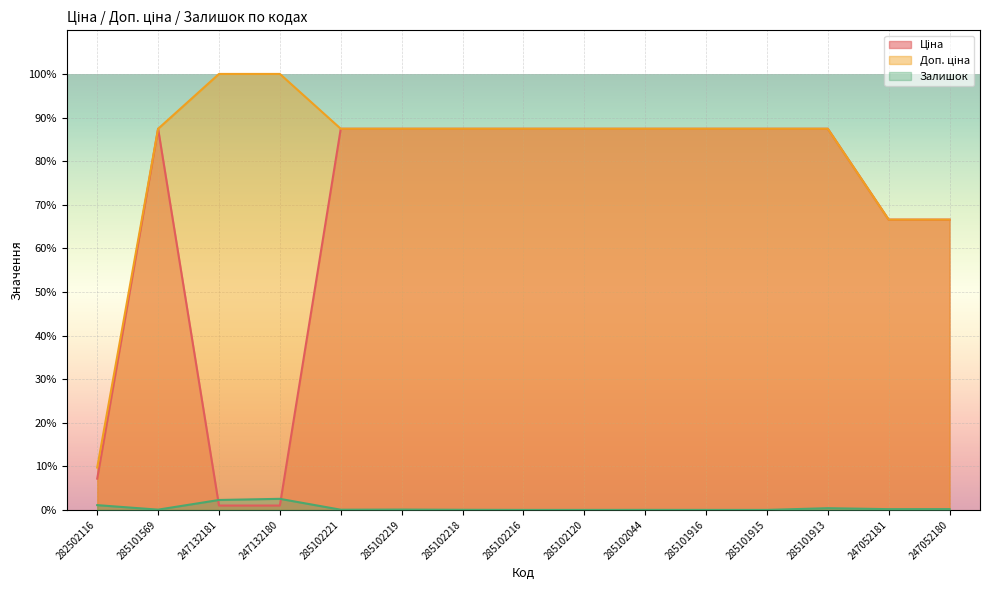

What is the spread (max minus min) of values at 285101569?

87.4